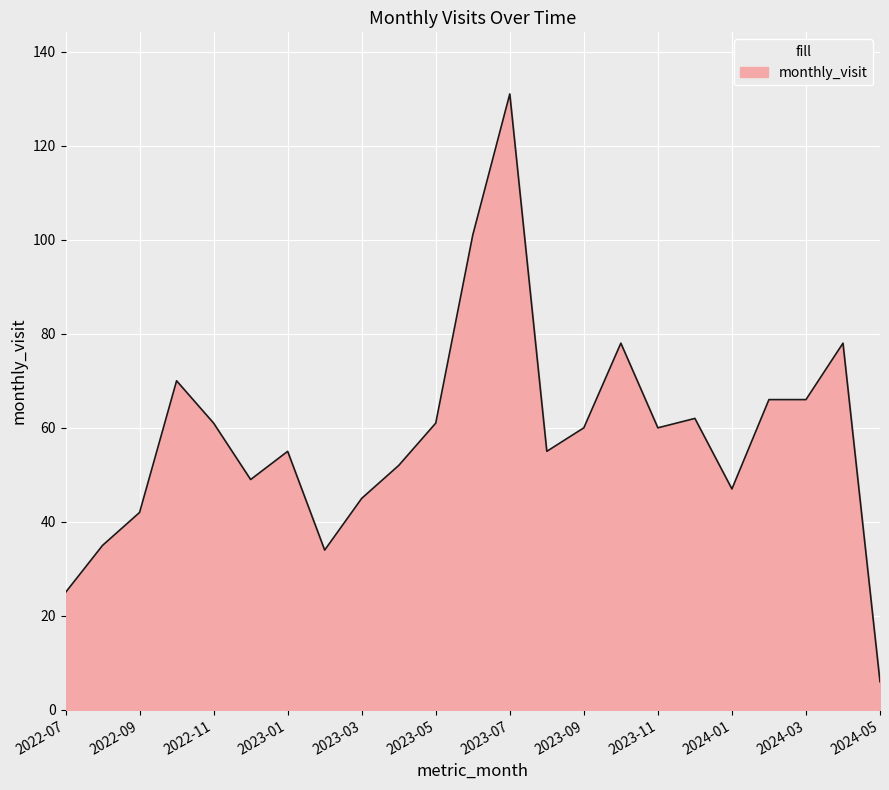

What is the minimum value shown in the chart?

6